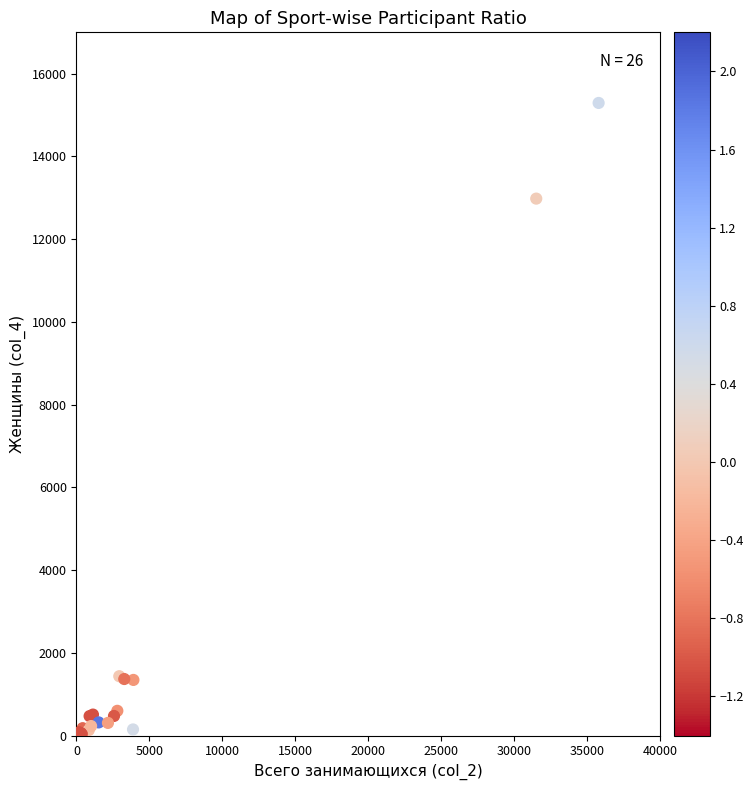

What Y value in the scatter plot is closest to 7648?

12980